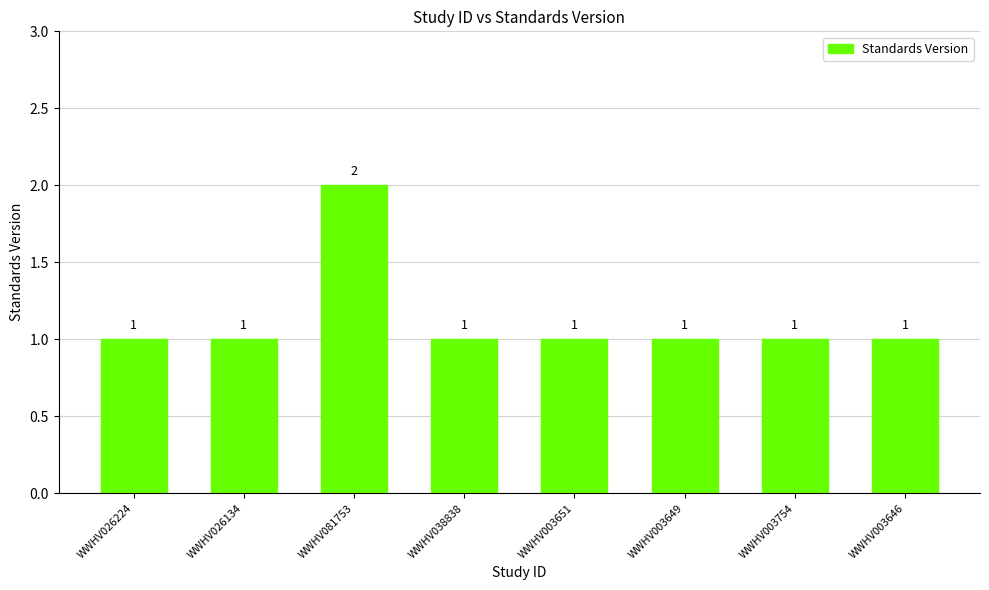

What is the label of the 7th bar from the right?

WWHV026134